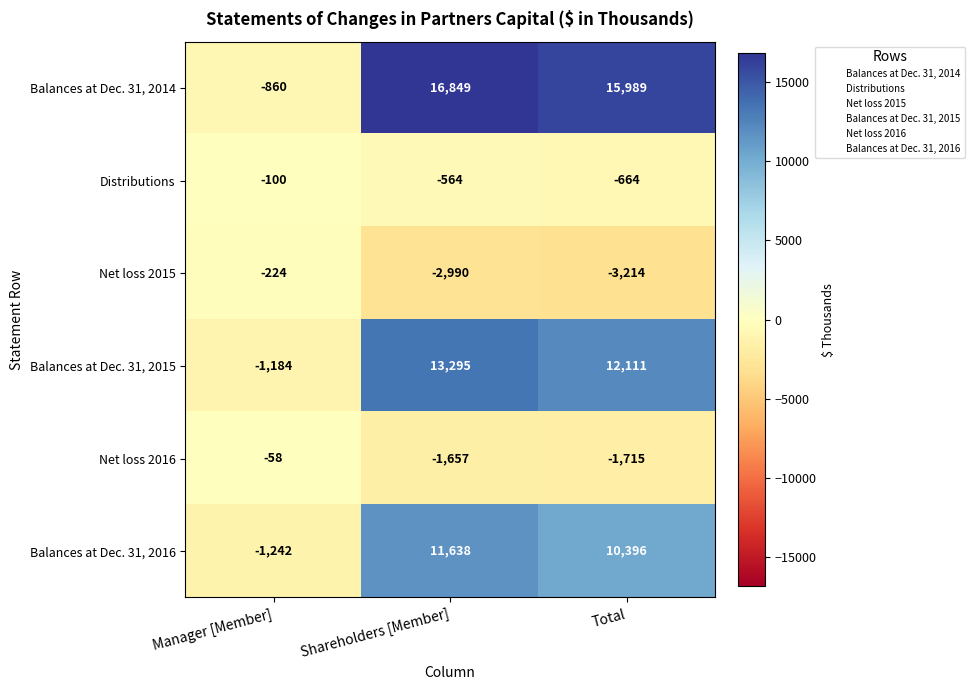

At how many categories does at least one series exceed 13075?

2